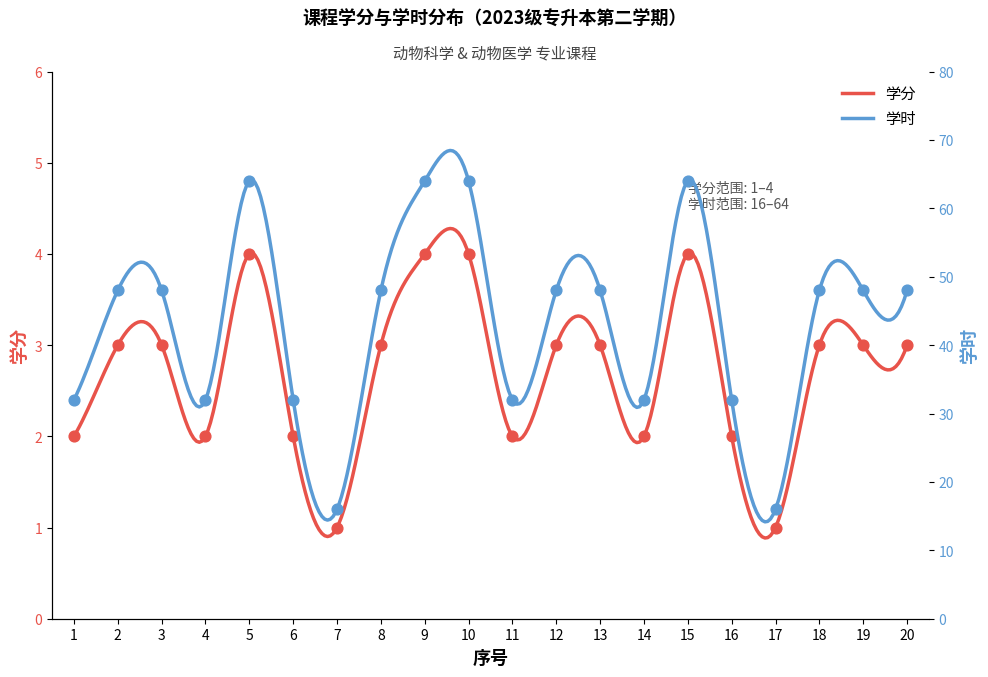

Which series reaches the minimum Y coordinate?

学分